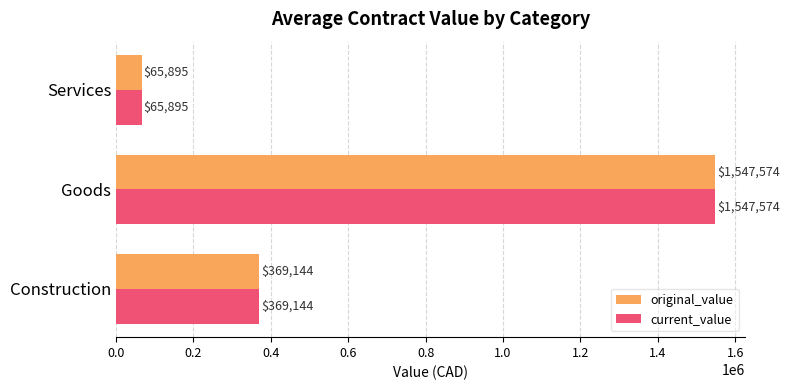

Is it true that original_value equals 2241451.8 at Goods?

False